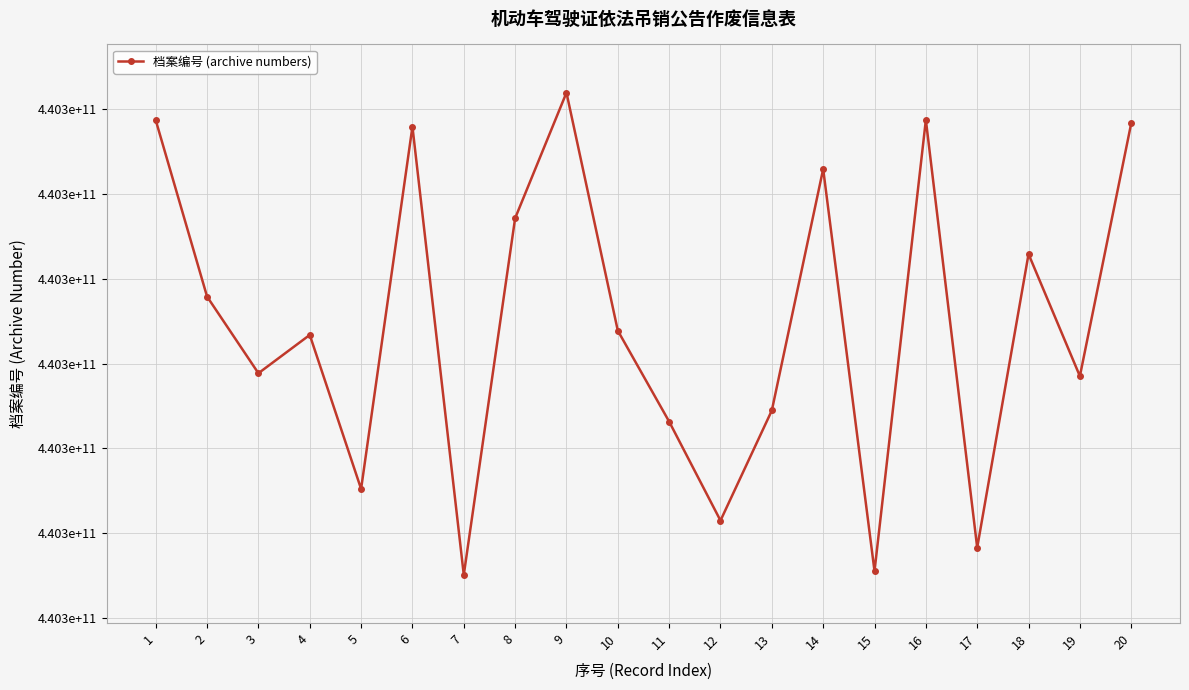

Reading left to right, transcribe all the data shown in this chart.

440305871971	440303790671	440302886541	440303338584	440301521045	440305795954	440300507493	440304715562	440306197158	440303389016	440302316013	440301148061	440302447150	440305296095	440300551925	440305874948	440300828681	440304292626	440302852080	440305835861